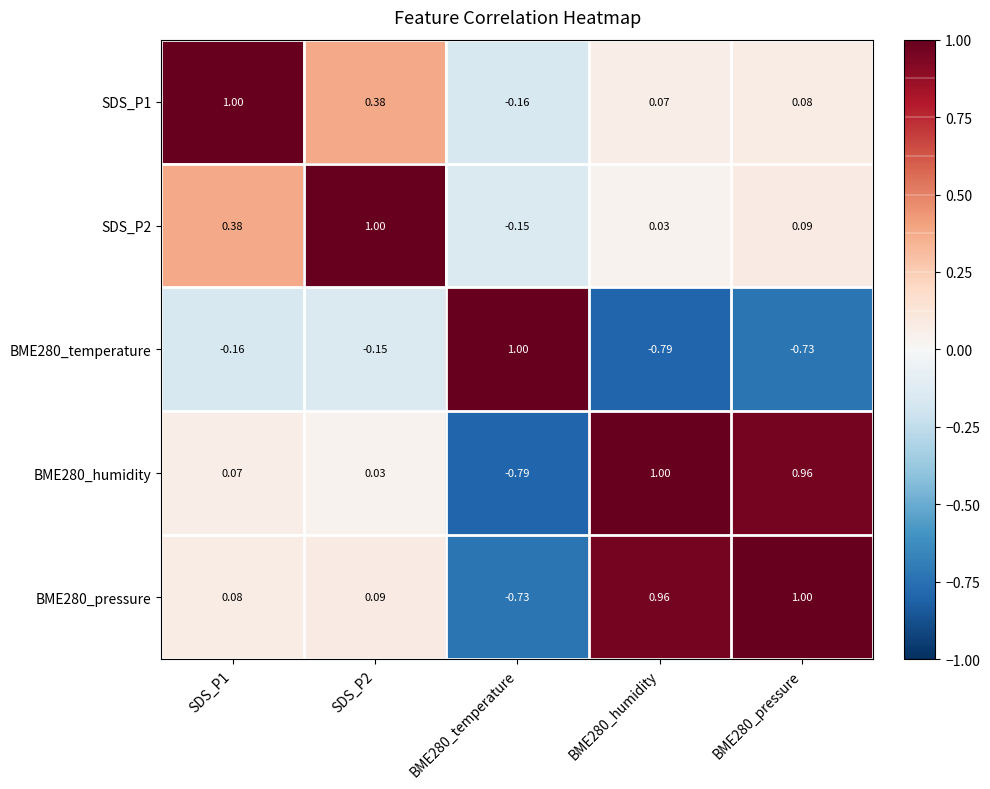

Is the value of BME280_humidity at SDS_P1 greater than the value of SDS_P1 at SDS_P1?

No